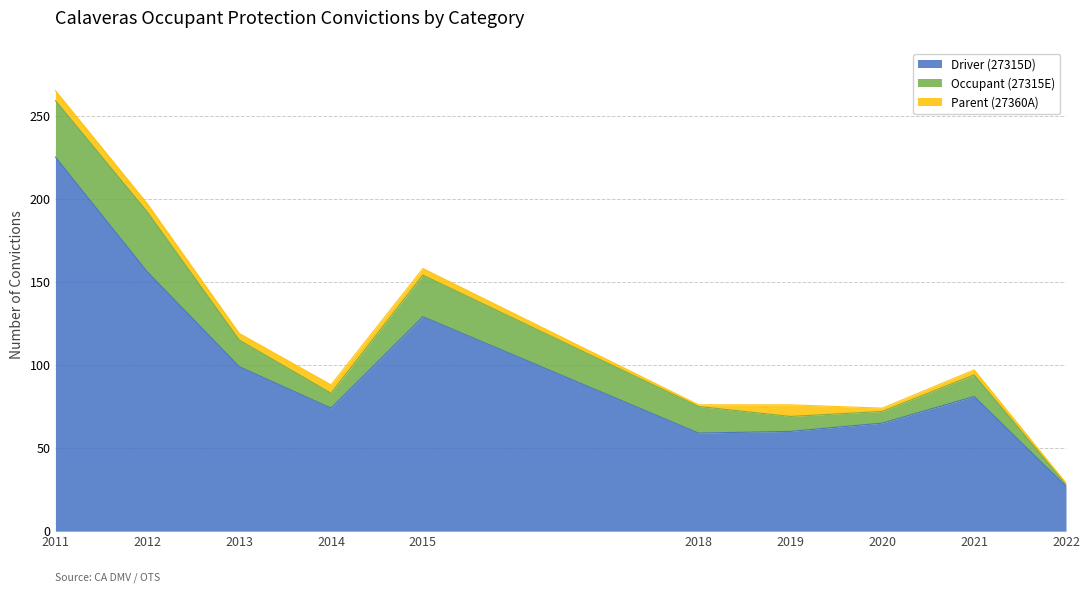

How many interior local valleys does the Parent (27360A) series have?

3